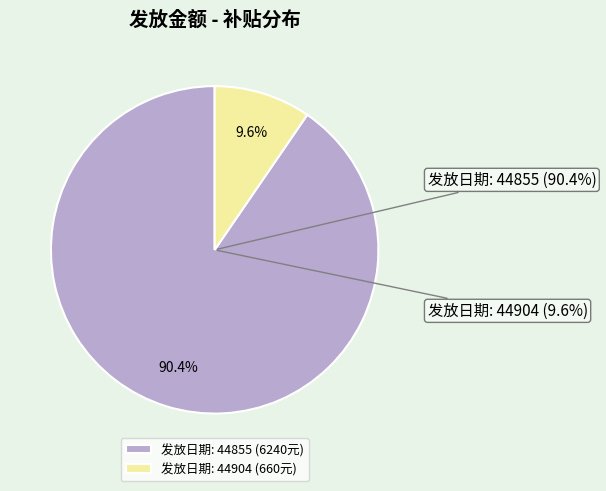

Count the number of slices in the pie.

2